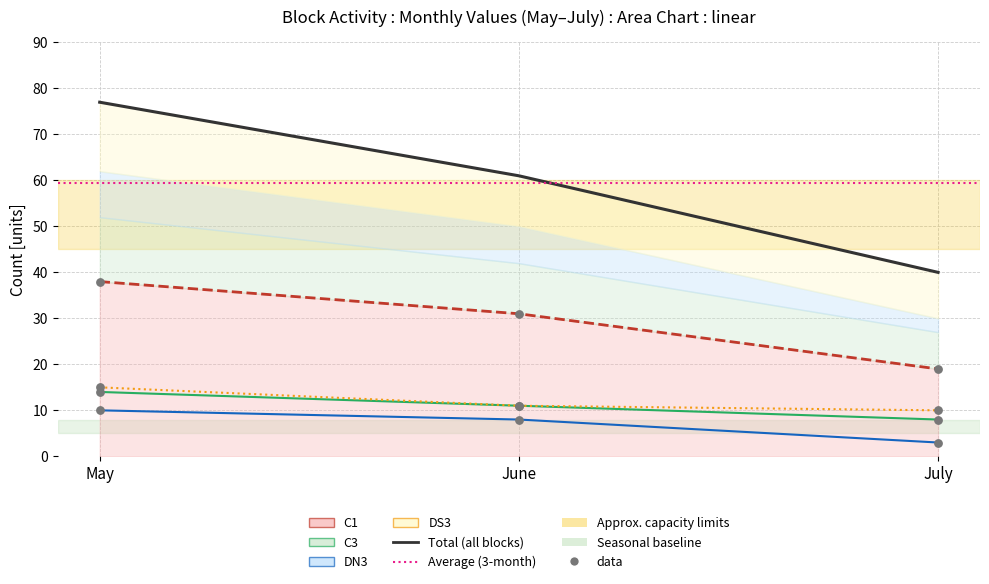

What are all the series names shown in the legend?

C1, C3, DN3, DS3